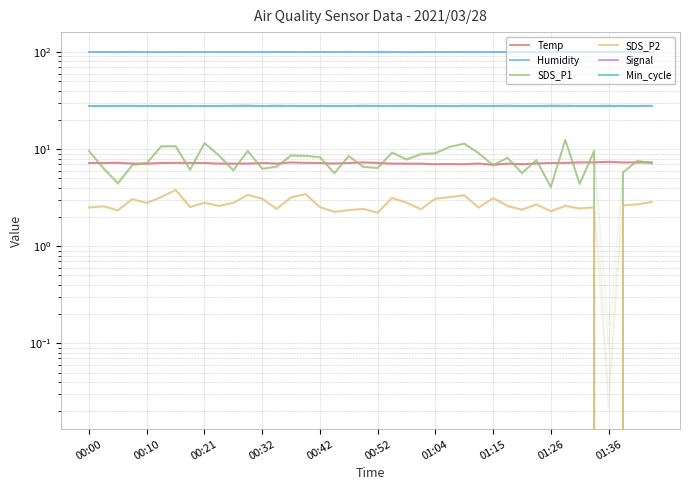

The Humidity series shows 65.0 at 17. True or false?

False